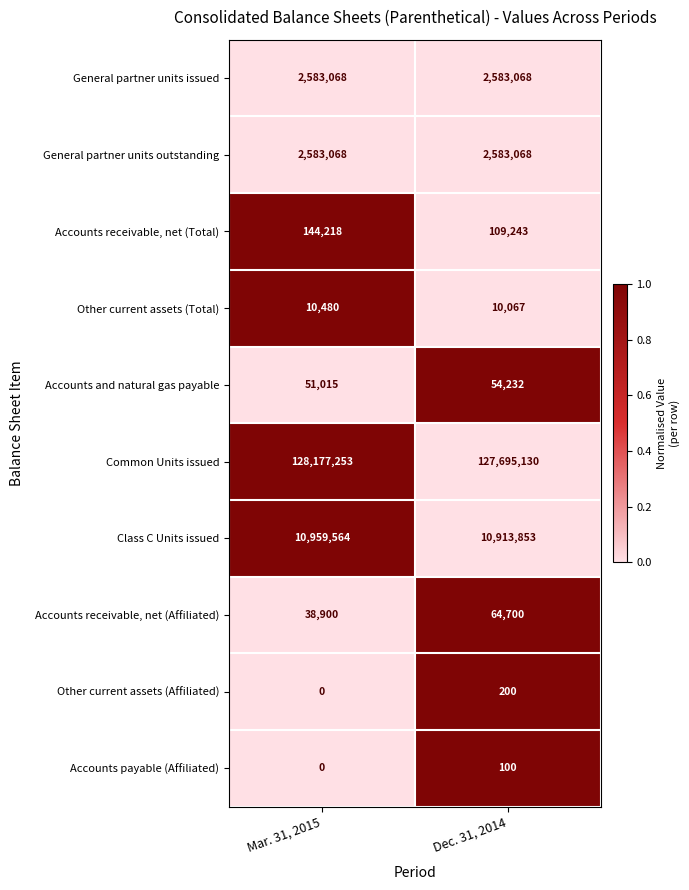

What is the maximum value shown in the chart?

128177253